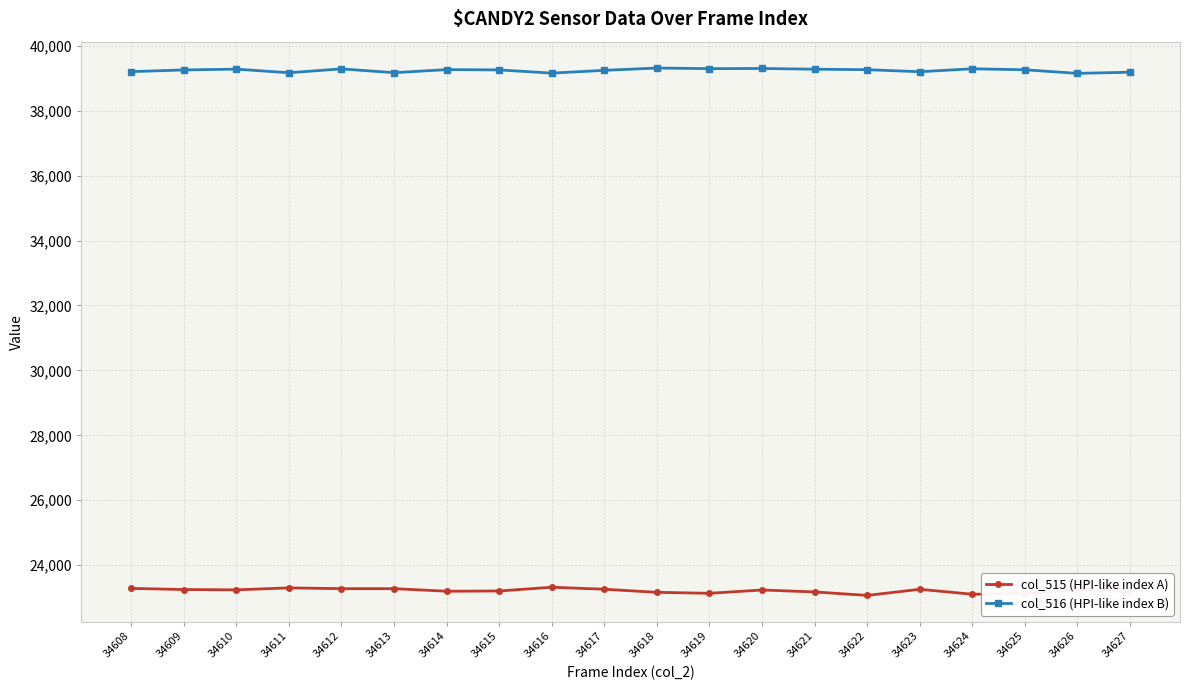

Which series has the widest spread of values?

col_515 (HPI-like index A)